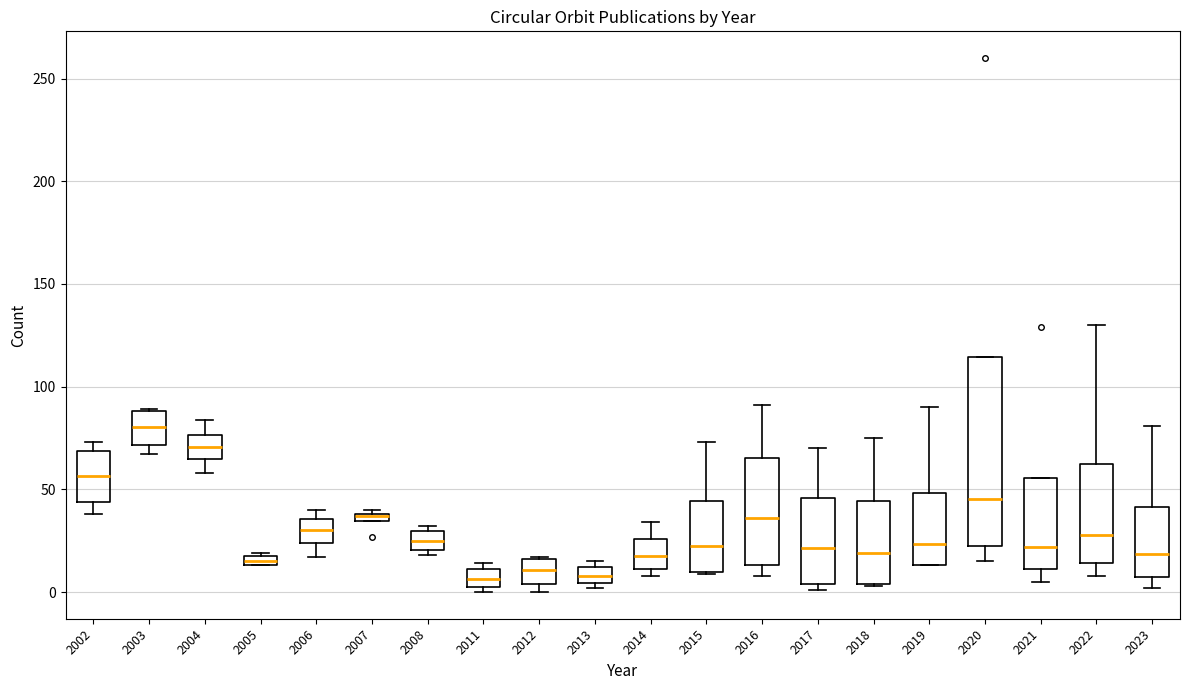

Where is the upper edge of the box at x = 2008 on the y-axis? The values are not printed on the chart, so give them approximately, as read against the axis.

30